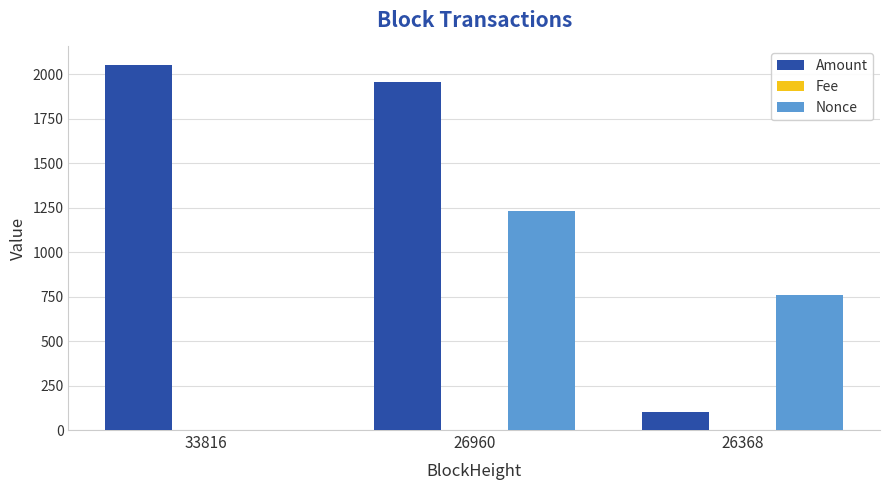

Which series changed the most between 33816 and 26960?

Nonce